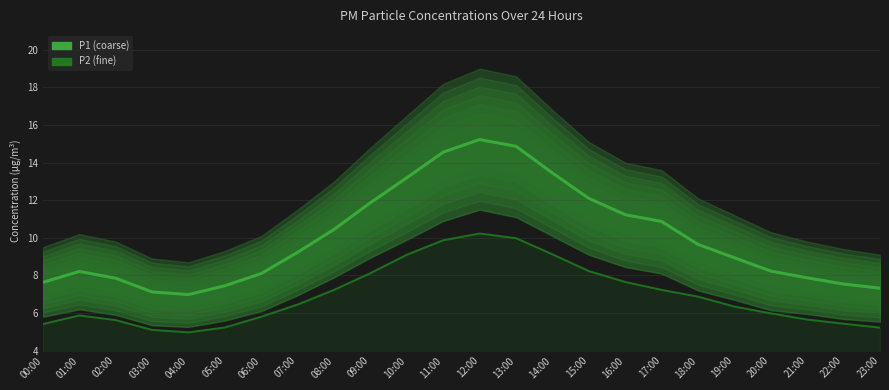

What is the smallest value displayed?

5.0